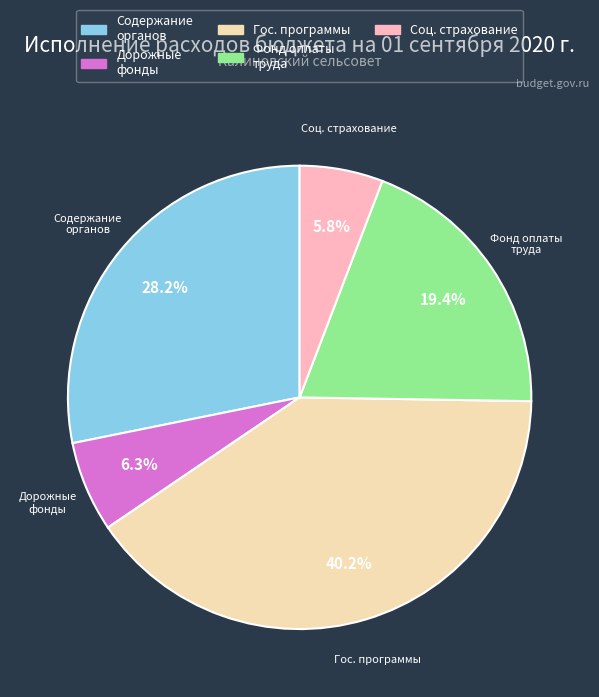

Count the number of slices in the pie.

5